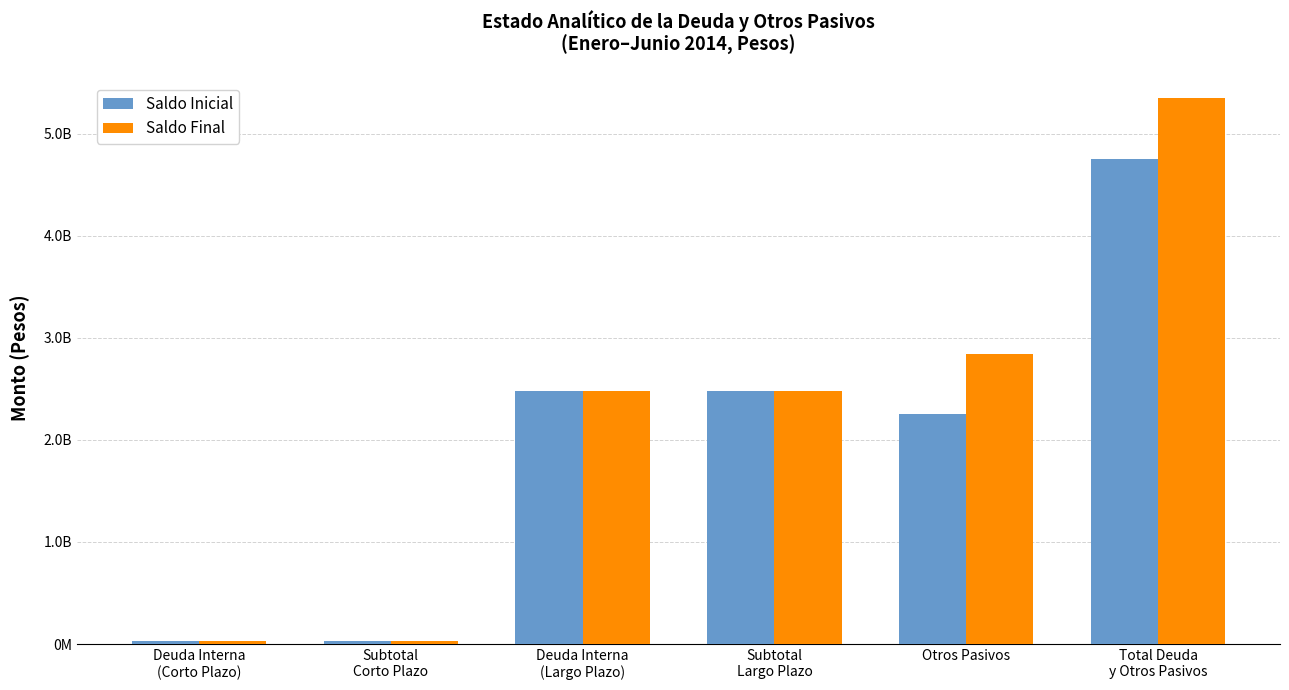

Which category has the highest value across all series?

Total Deuda
y Otros Pasivos